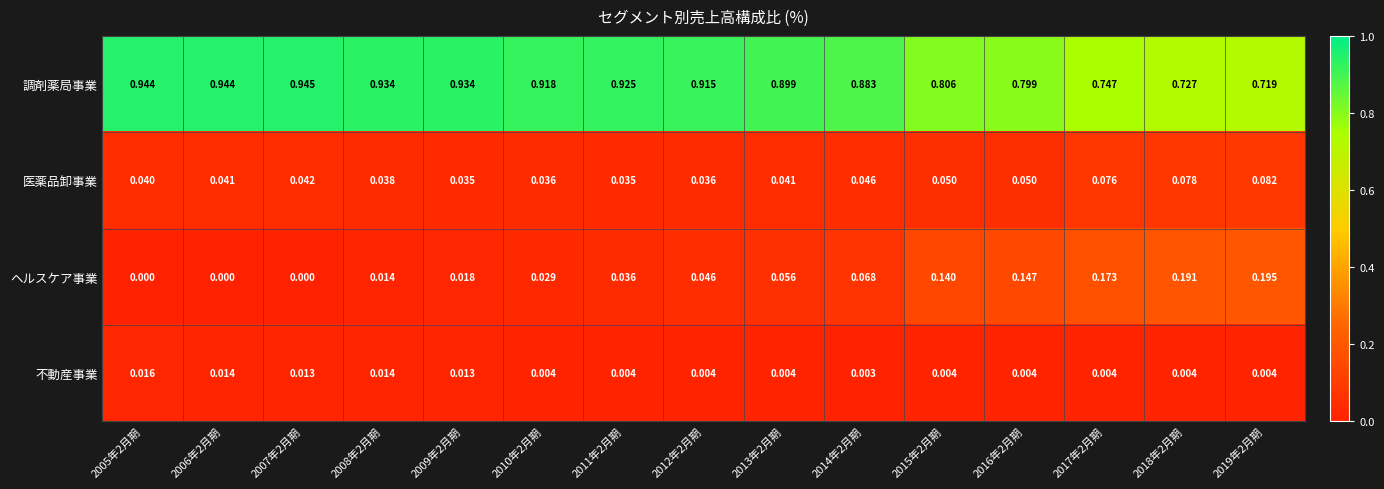

Which series changed the most between 2012年2月期 and 2018年2月期?

調剤薬局事業